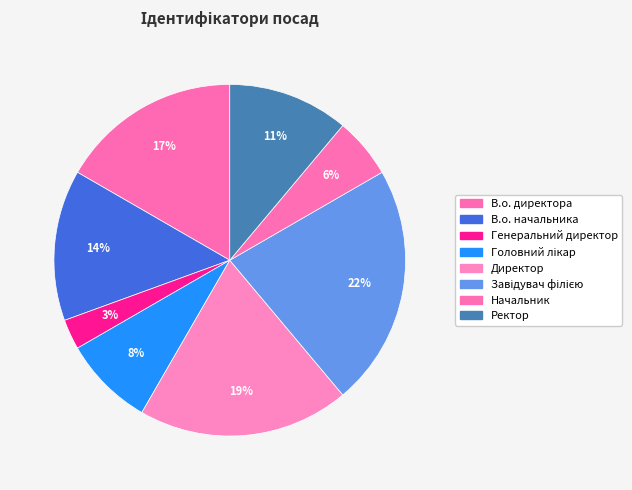

To the nearest percent, what is the combined percentage of Головний лікар and В.о. директора?

25%